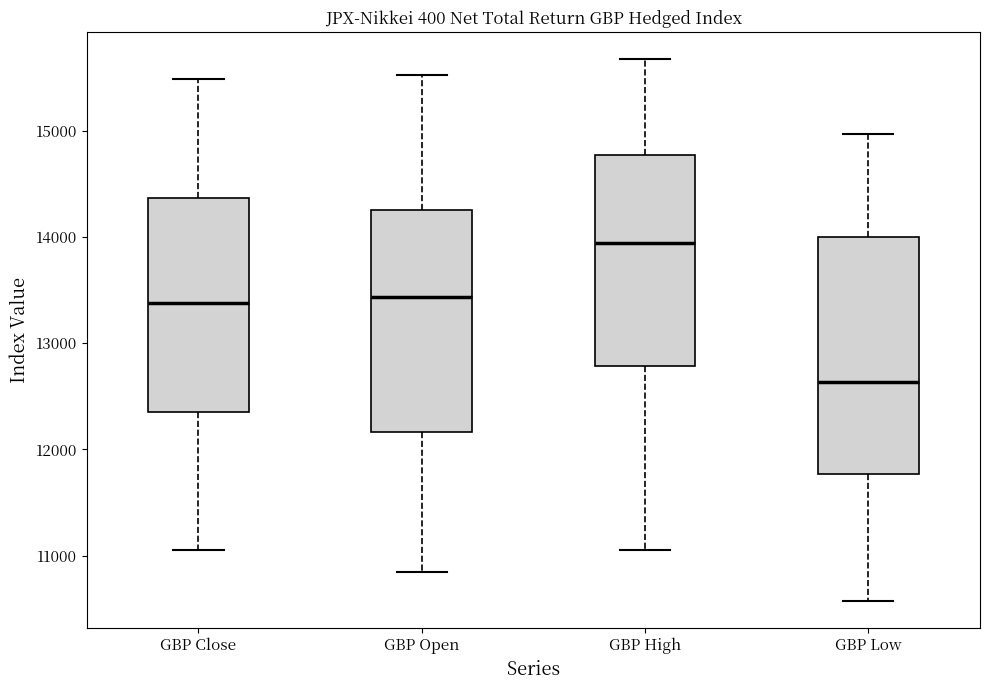

Comparing the boxes themselves (not the whiskers), which one is the tallest?

GBP Low